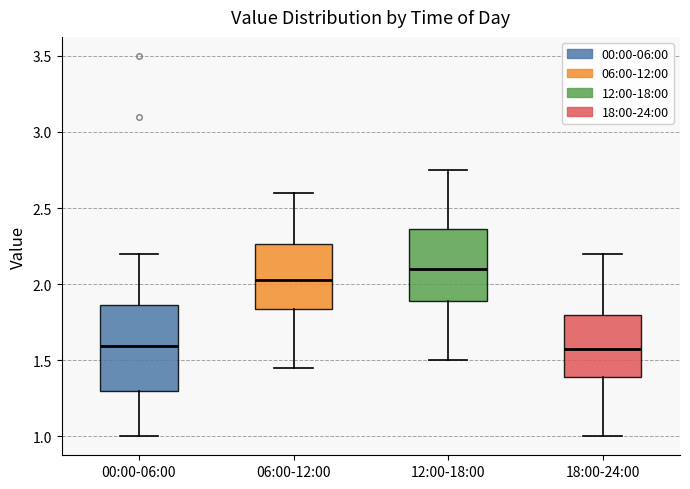

Which box is the tallest, from its lower edge to its upper edge?

00:00-06:00